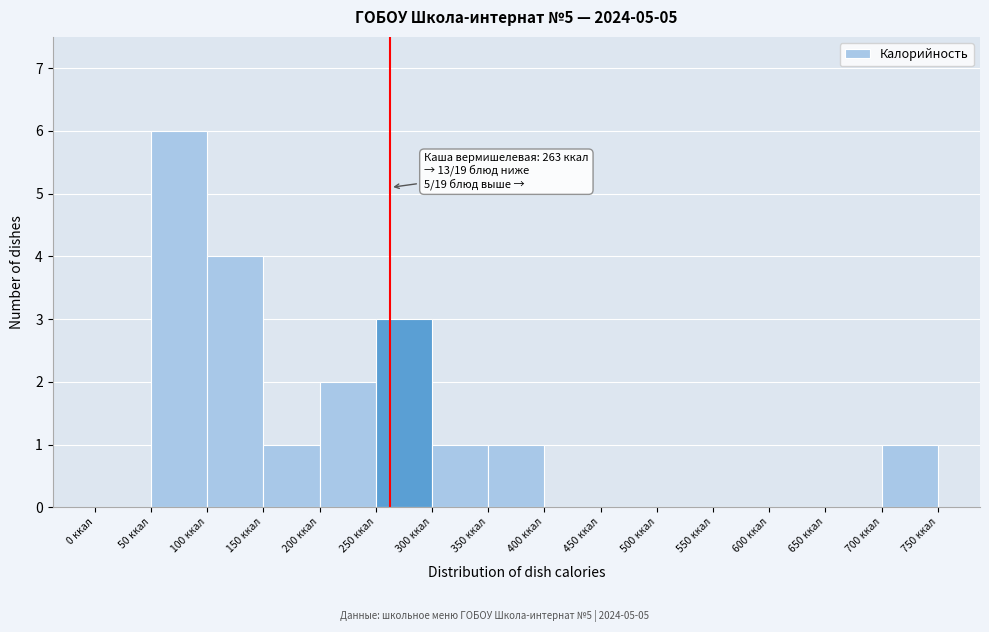

Which range on the x-axis has the tallest bar?

50 to 100